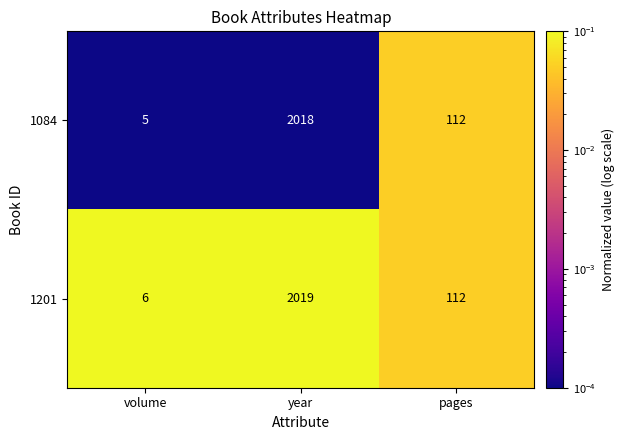

List the series in order of their peak value, lowest first.

1084, 1201